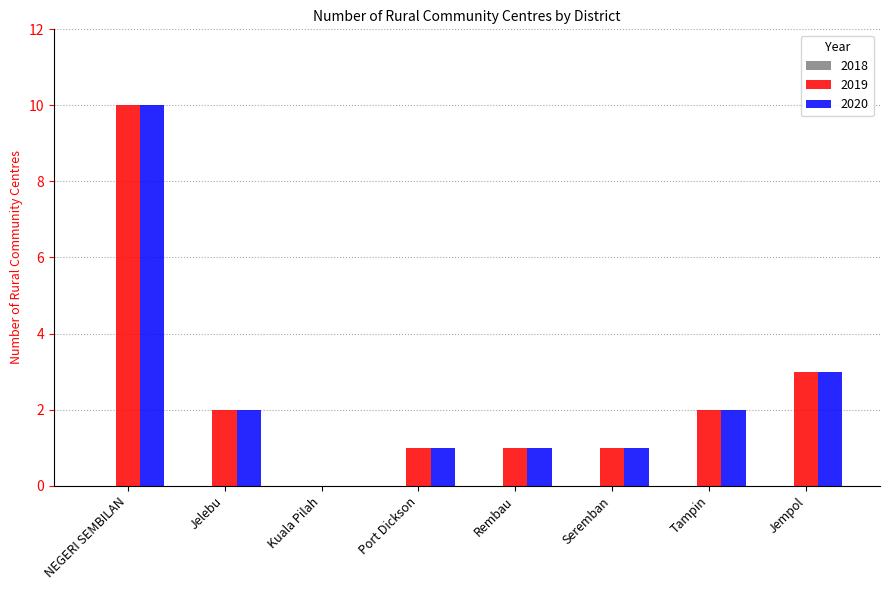

Count the 2019 values in the range 1 to 3.

6